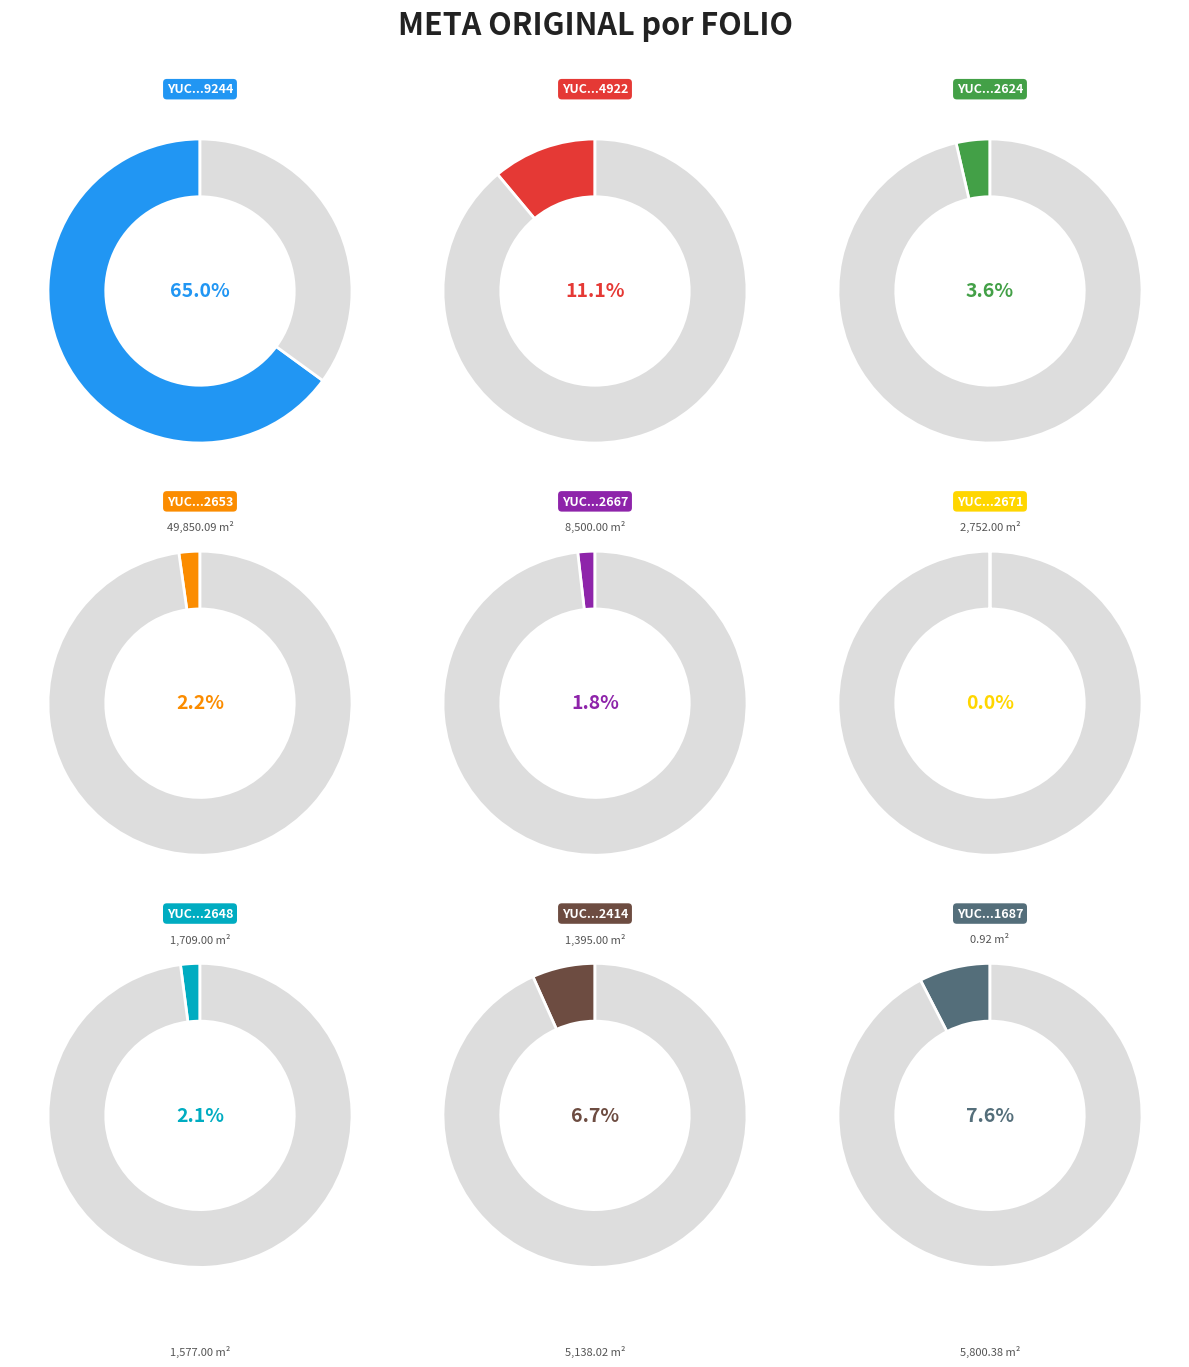

To the nearest percent, what is the difference between the largest and smallest slice percentages?

65%